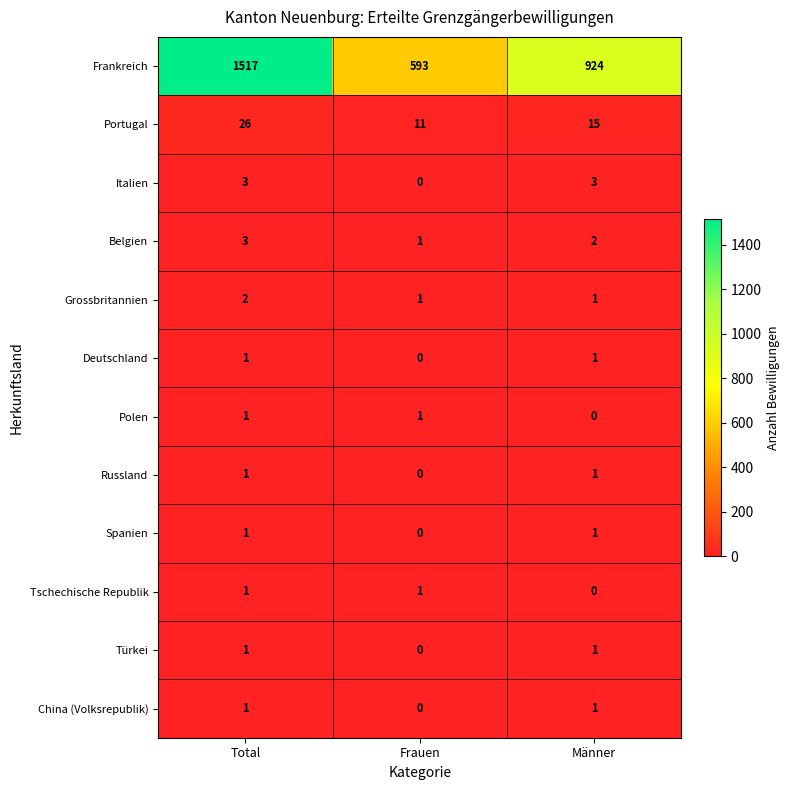

What is the sum of the Frankreich values at Total and Frauen?

2110